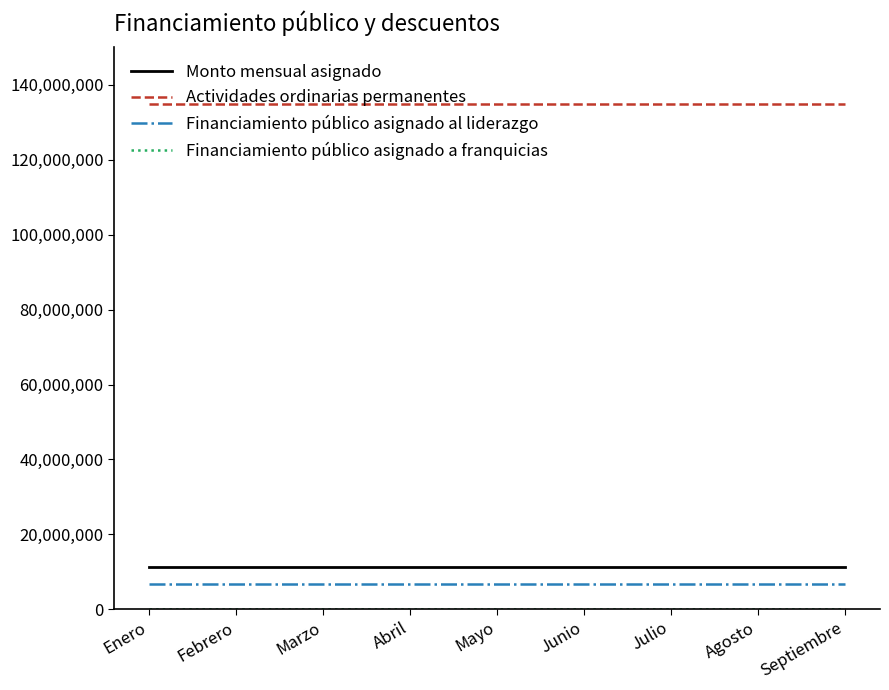

The value of Actividades ordinarias permanentes at Febrero is 134855020.8. True or false?

True